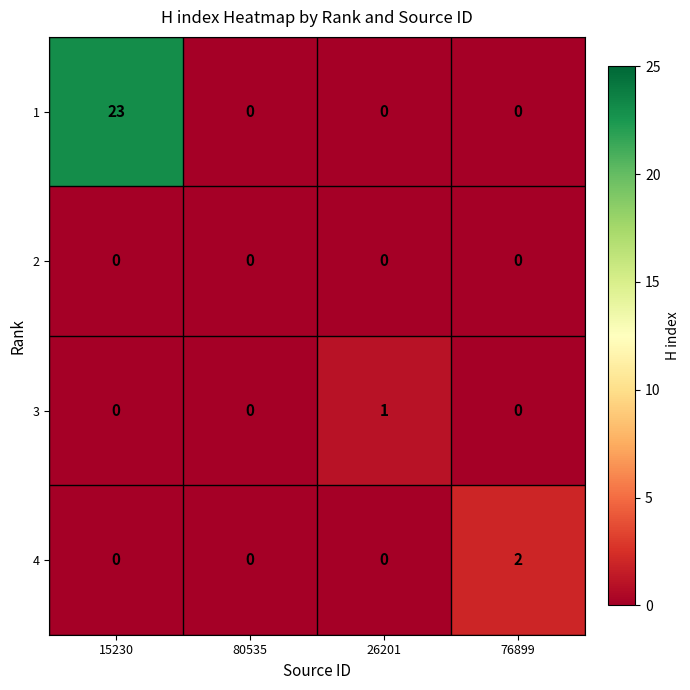

Which series has the largest total across all categories?

1